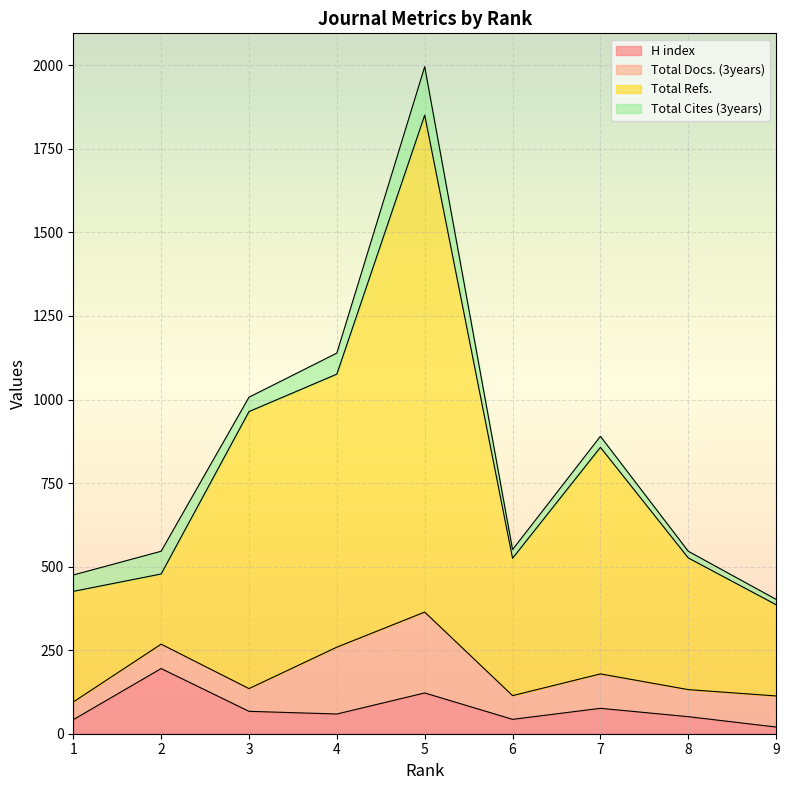

What is the value of the Total Refs. point at the 1st from the left?

426